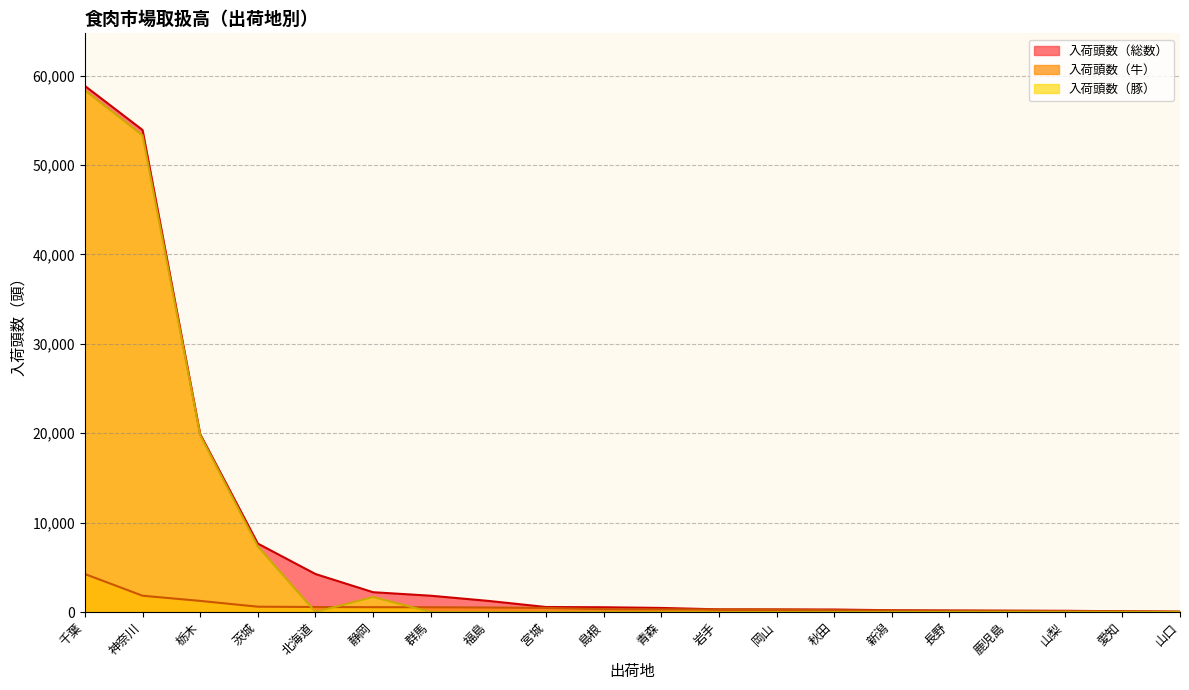

How many intersections are there between 入荷頭数（牛） and 入荷頭数（豚）?

3